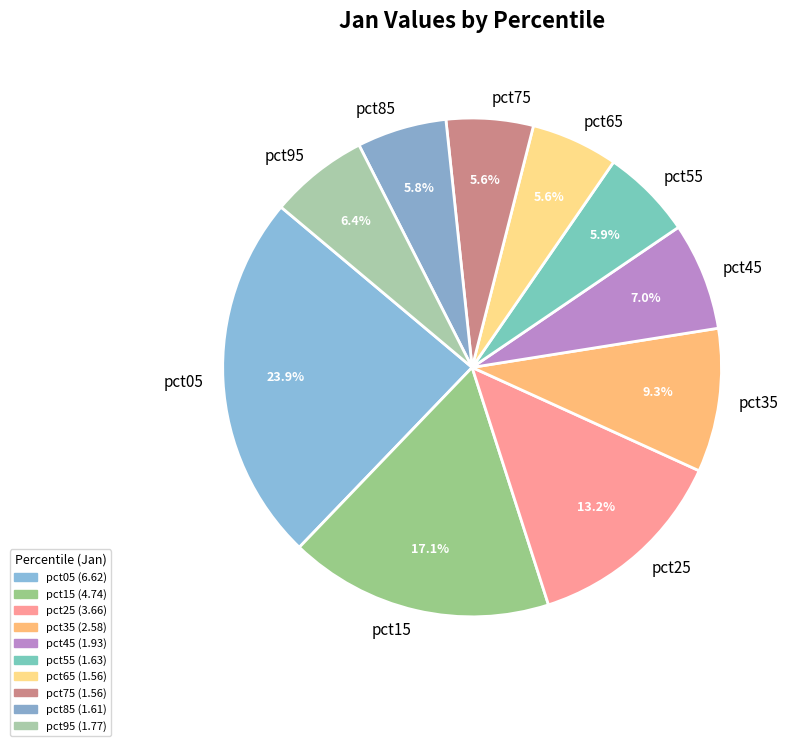

To the nearest percent, what percentage of the pie is pct35?

9%